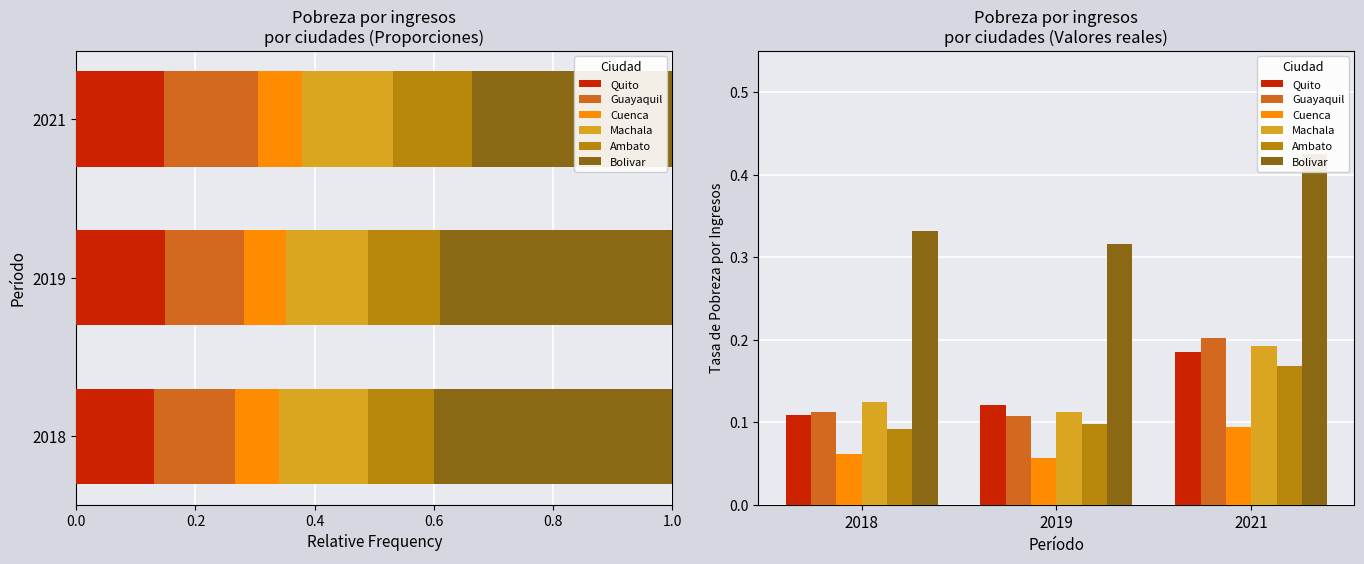

What is the difference between the highest and lowest values at 2018?

0.3